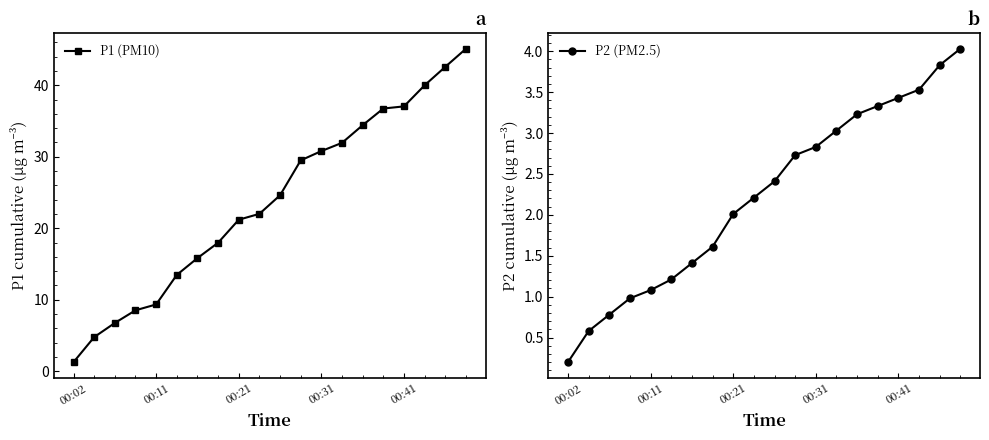

True or false: P2 (PM2.5) and P1 (PM10) cross at least once.

False